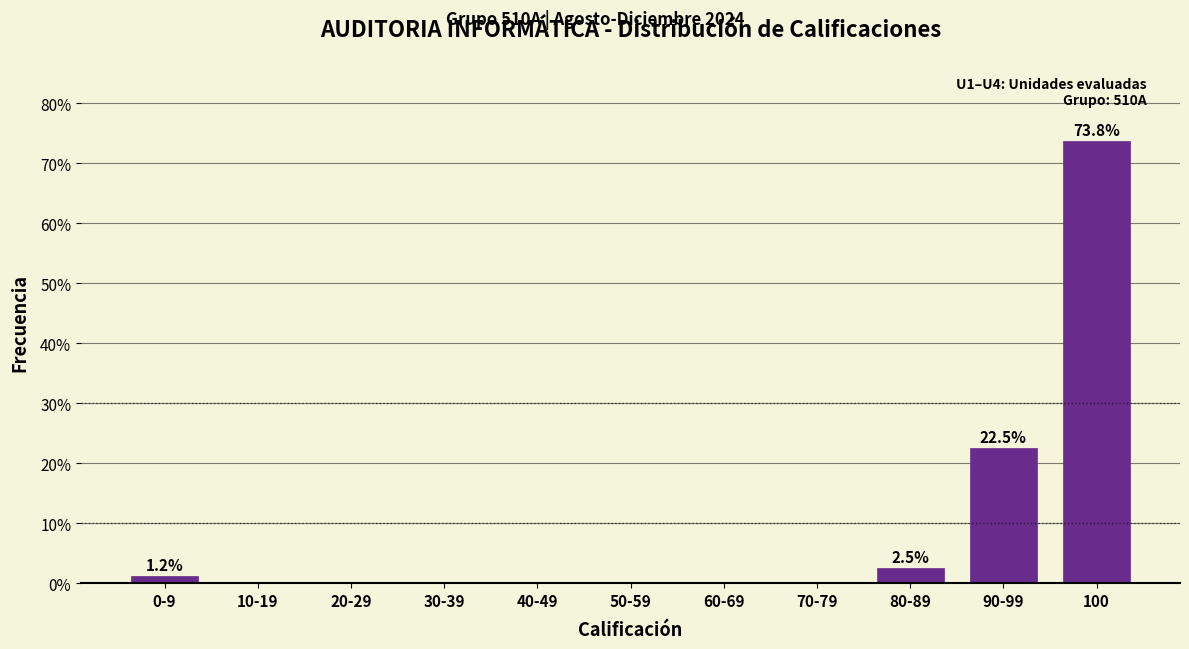

What is the sum of all values?

100.0